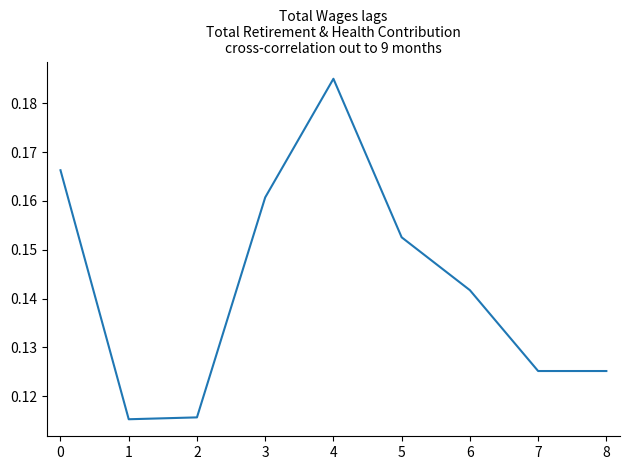

What is the sum of all values?

1.3